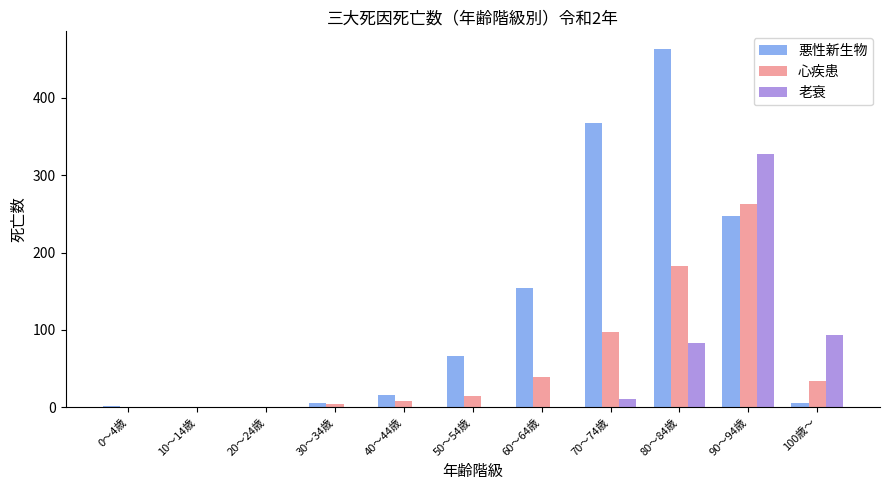

Which series has the widest spread of values?

悪性新生物